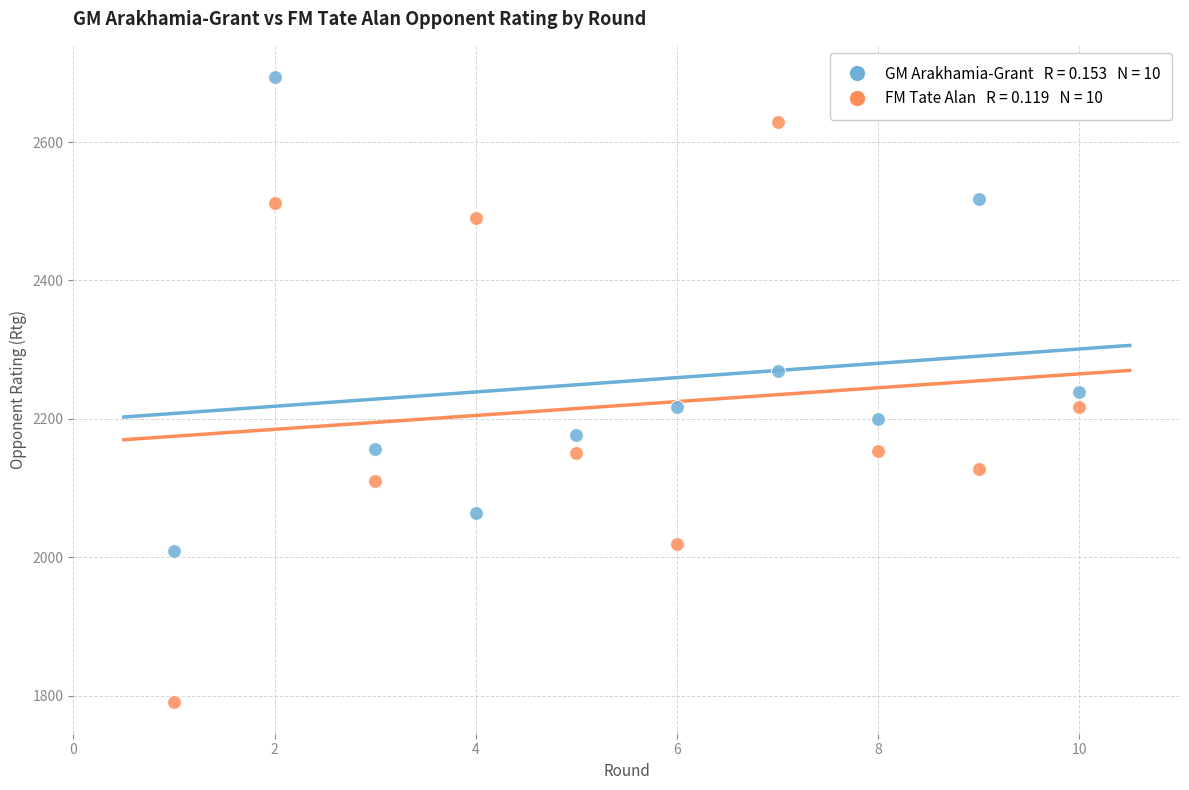

Across all data points, what is the range of Y values (max minus min)?

904